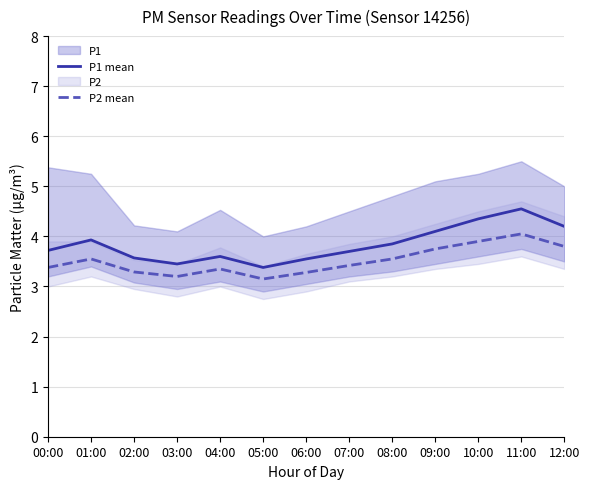

What is the difference between the maximum and minimum values in the P2 mean series?

0.9